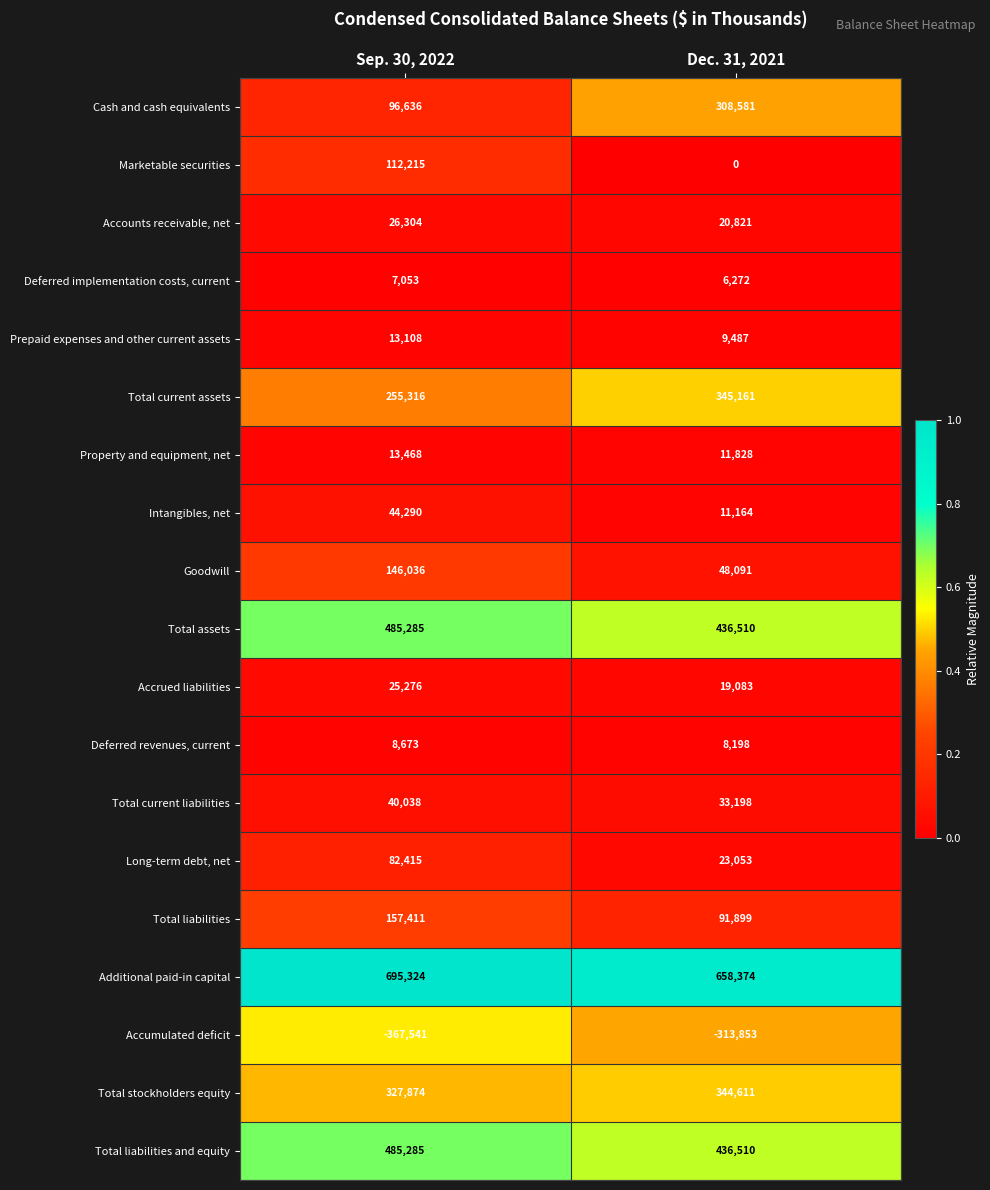

What is the total value across all series at Dec. 31, 2021?

2498988